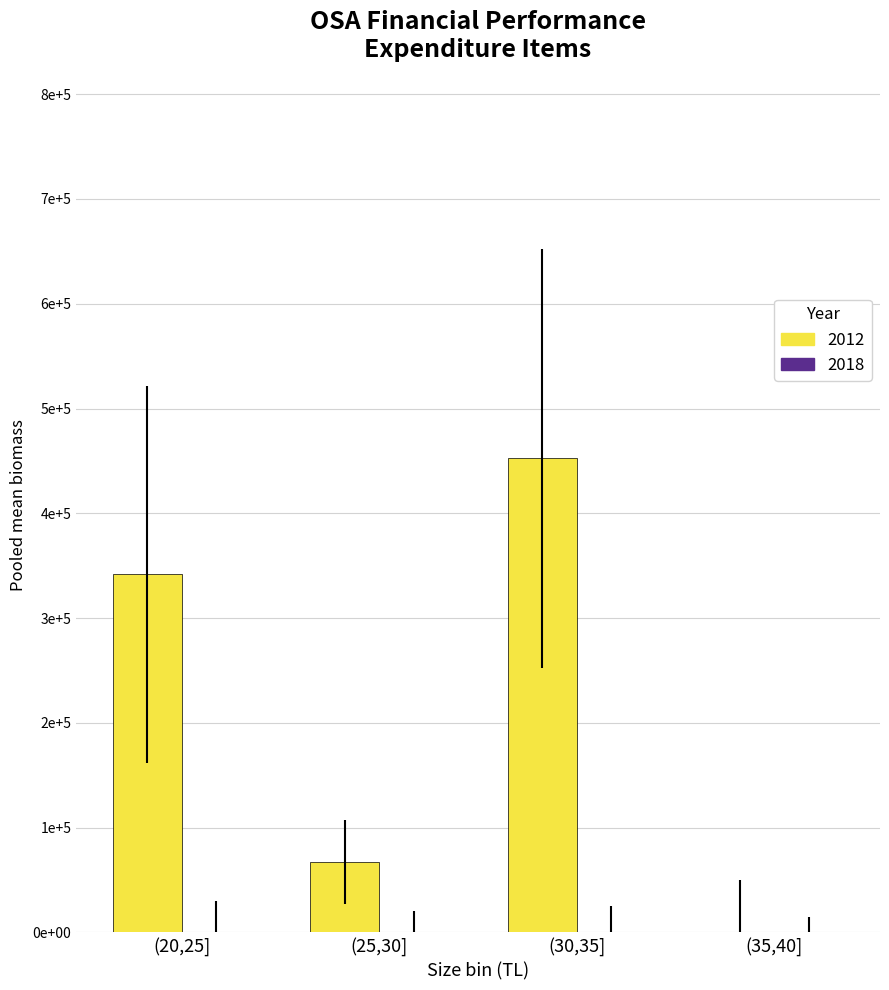

Are the bars horizontal?

No